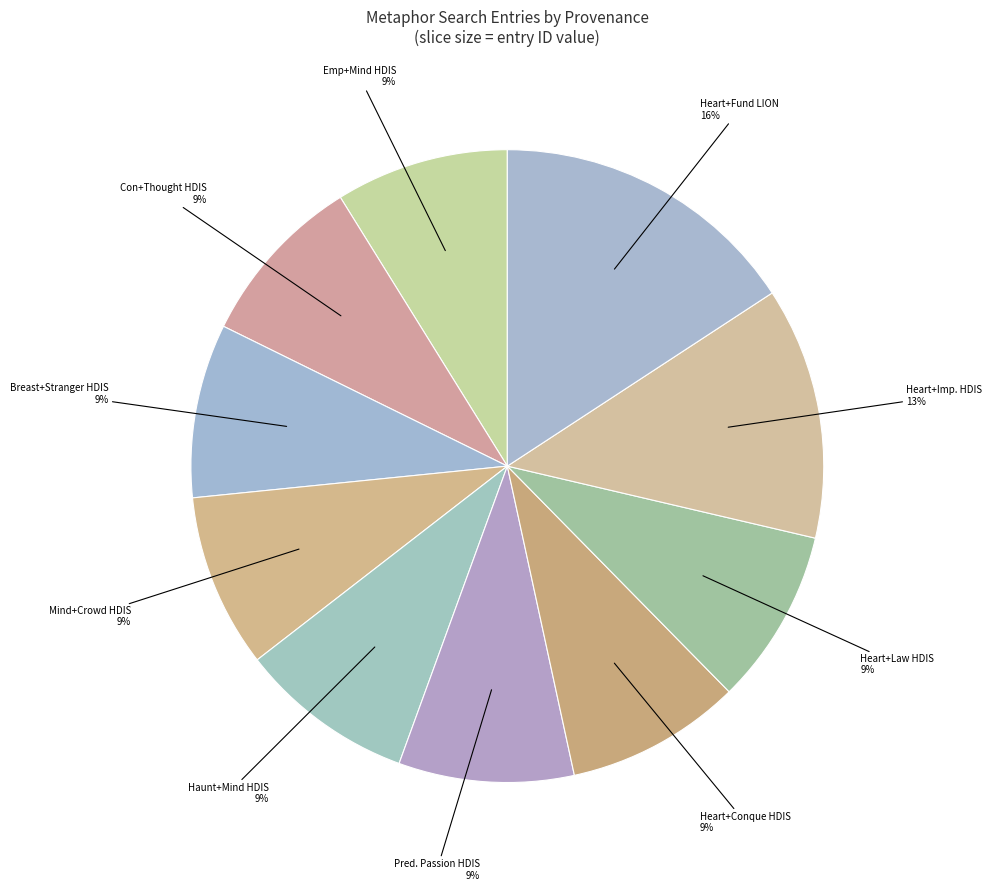

Count the number of slices in the pie.

10